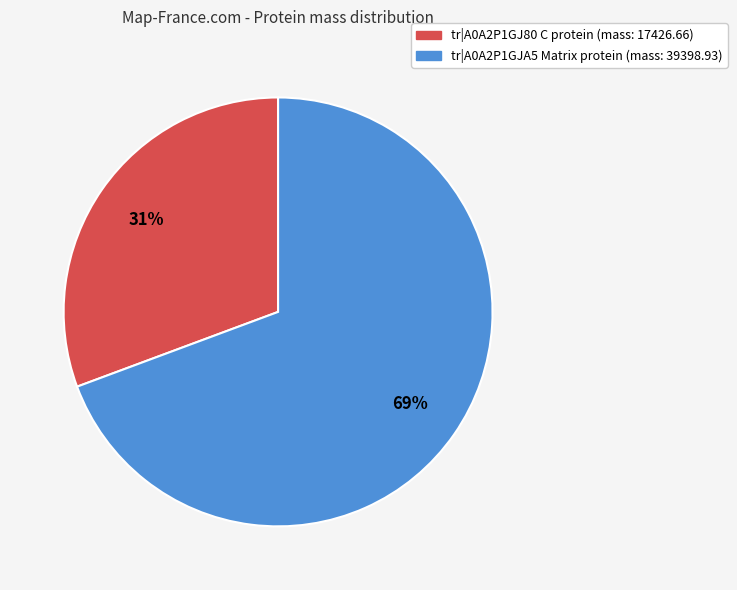

To the nearest percent, what is the average slice percentage?

50%